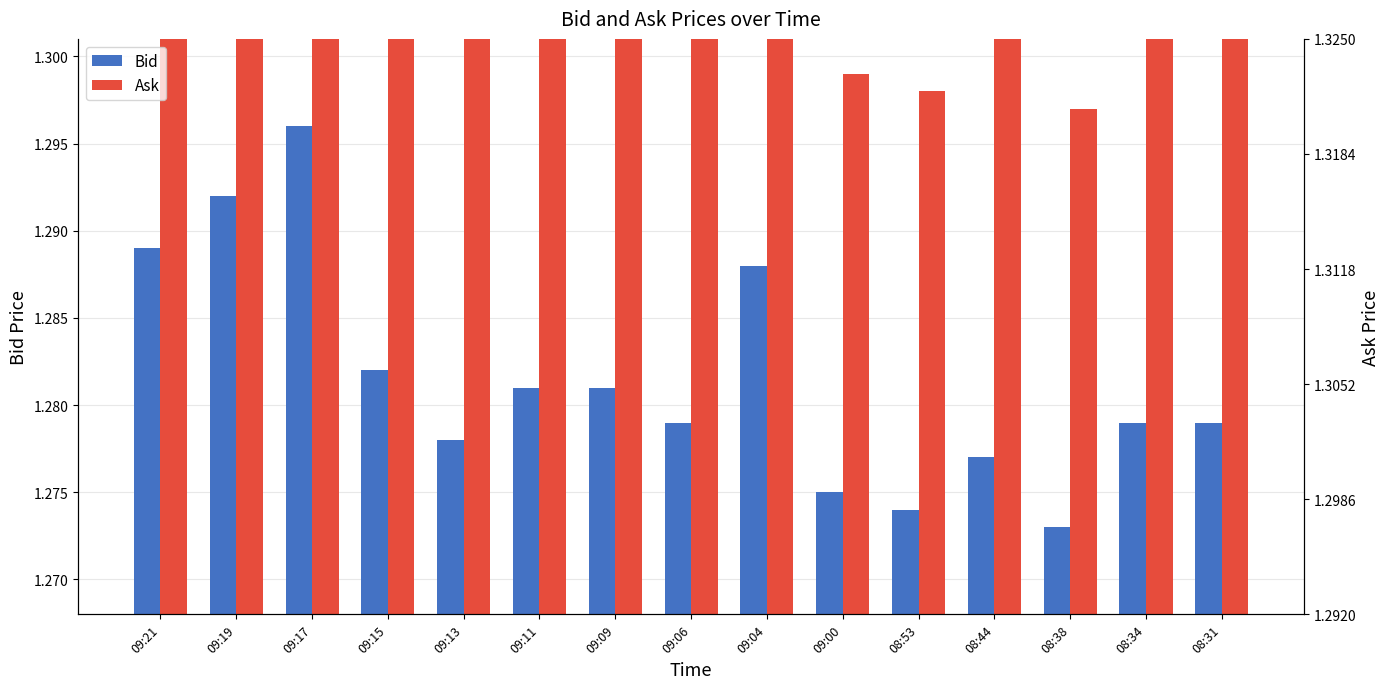

What is the sum of the Bid values at 09:21 and 09:06?

2.6